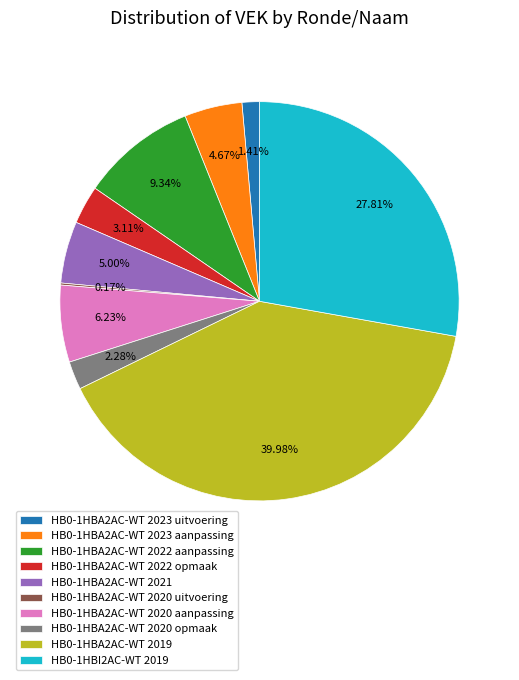

Does HB0-1HBA2AC-WT 2019 account for over 50% of the chart?

No